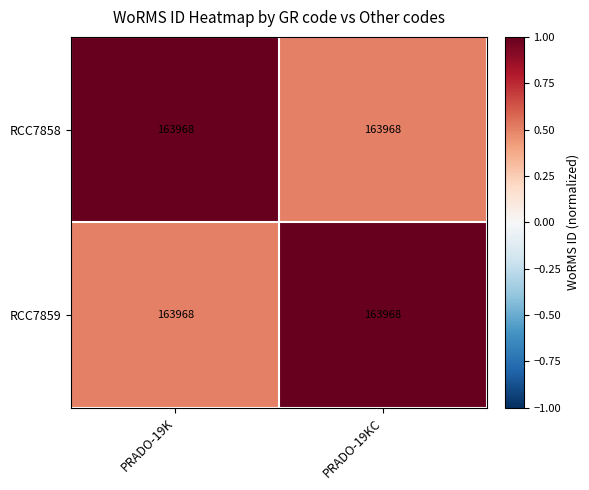

How many RCC7859 values are between 0 and 1?

2